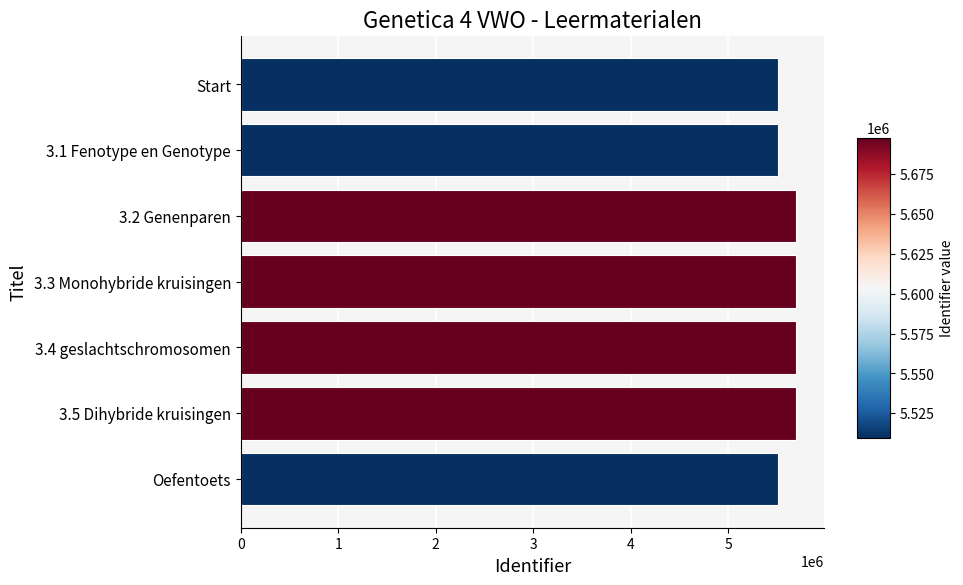

The value at Start is 8962422. True or false?

False